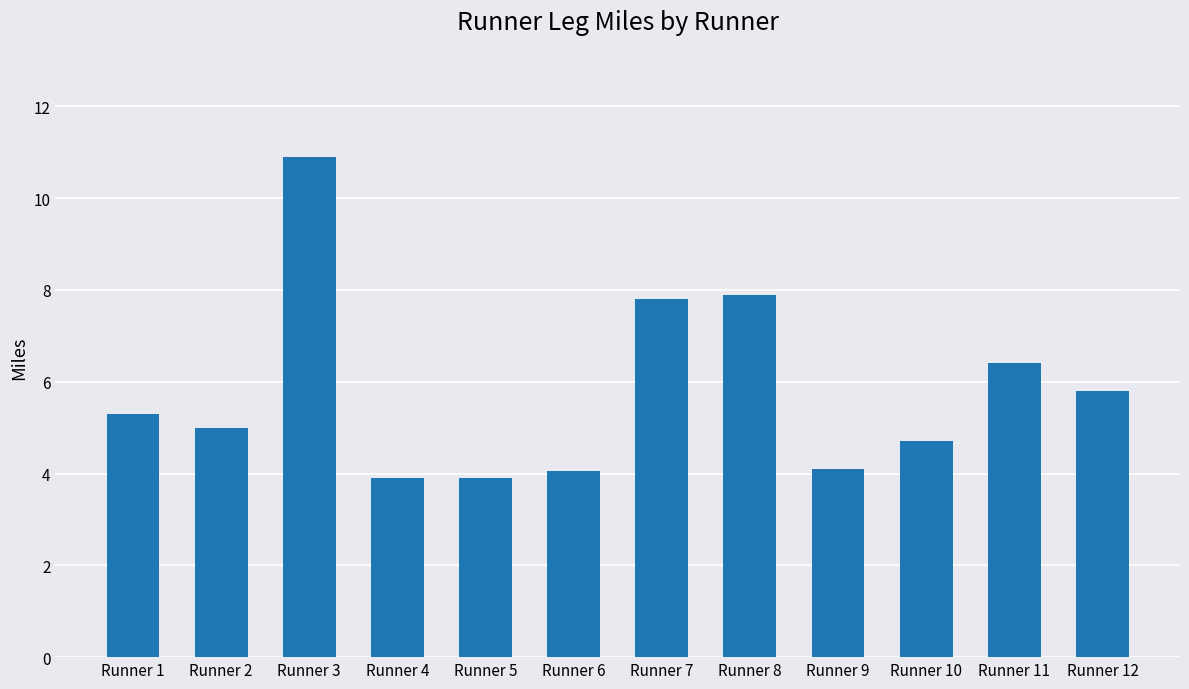

What is the change in value from Runner 6 to Runner 11?

+2.3